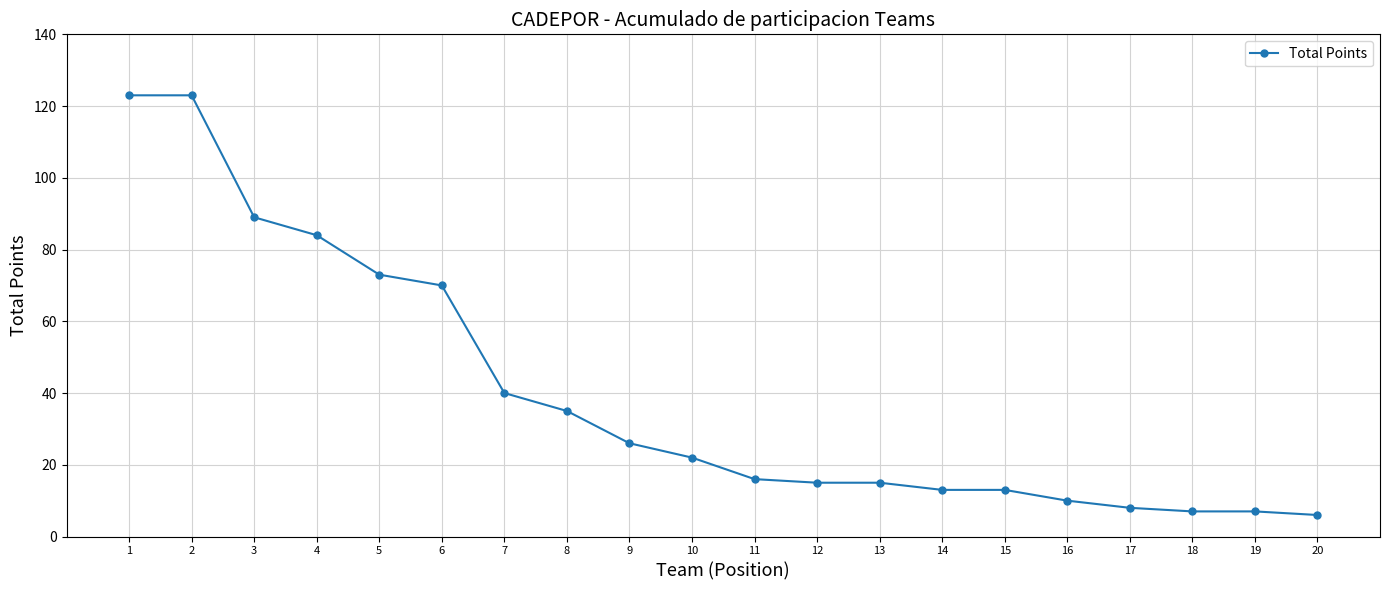

What is the difference between the values at 7 and 18?

33